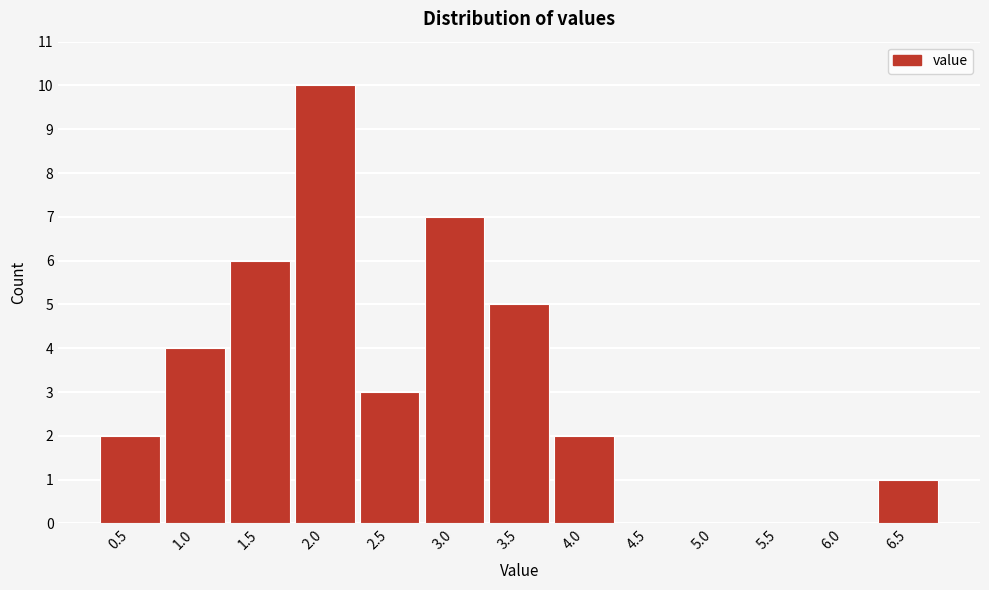

Reading left to right, transcribe all the data shown in this chart.

0.5=2	1.0=4	1.5=6	2.0=10	2.5=3	3.0=7	3.5=5	4.0=2	4.5=0	5.0=0	5.5=0	6.0=0	6.5=1